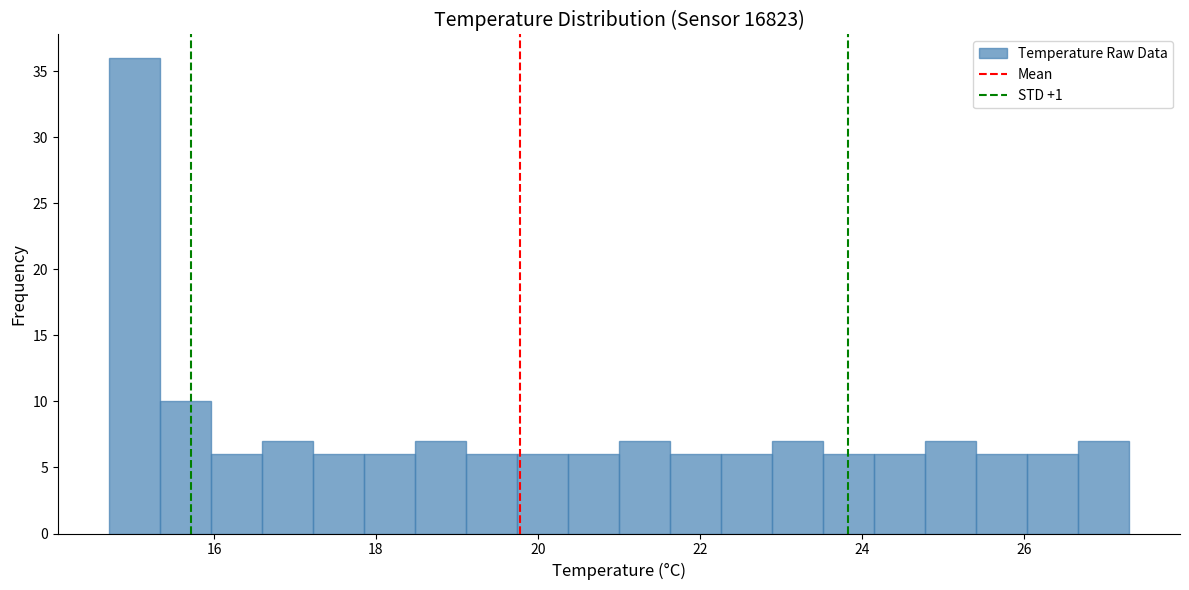

Read against the x-axis, roughly where is the centre of the tallest bar?

15.0